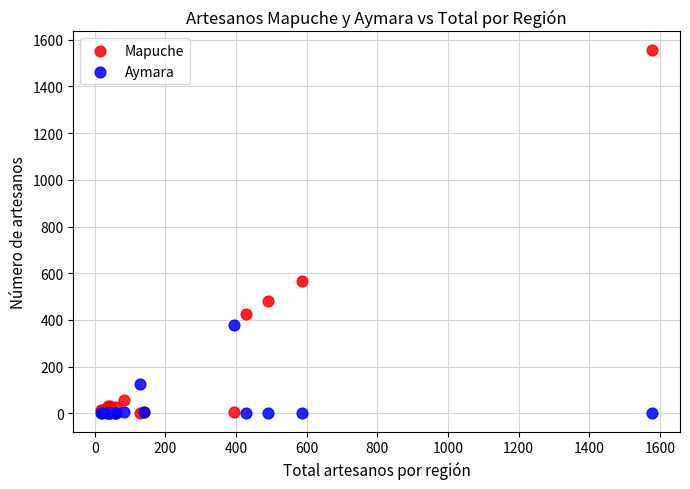

Across all series, what Y value is closest to 778?

565